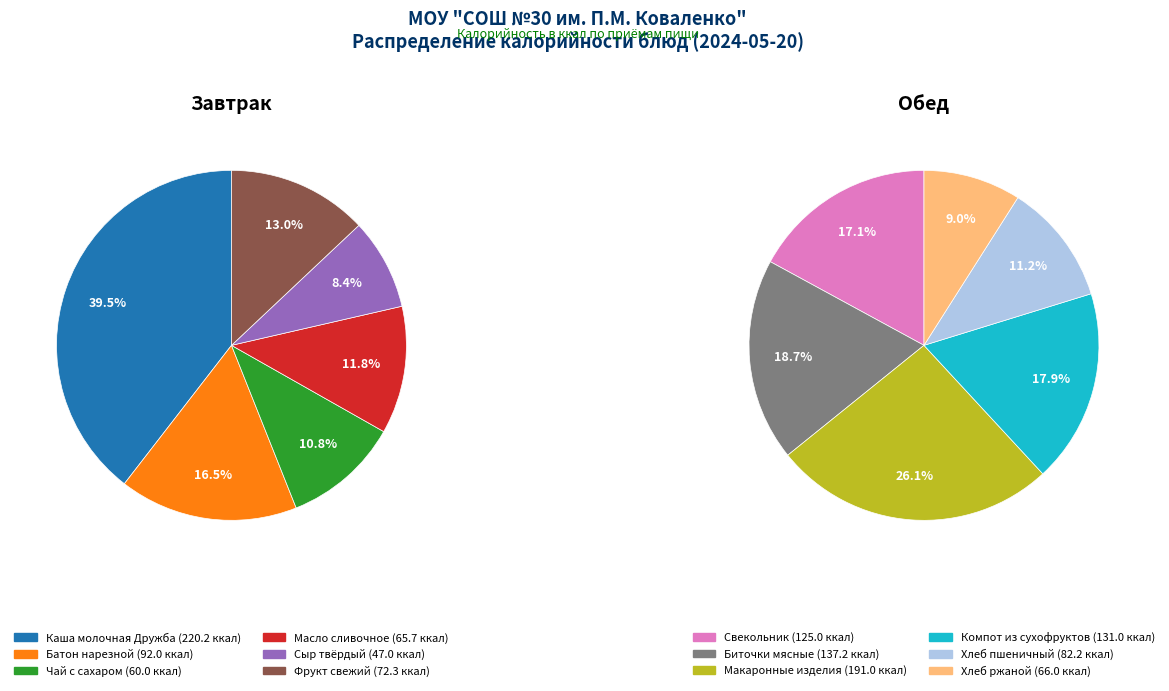

The Биточки мясные slice represents 18% of the pie. True or false?

False